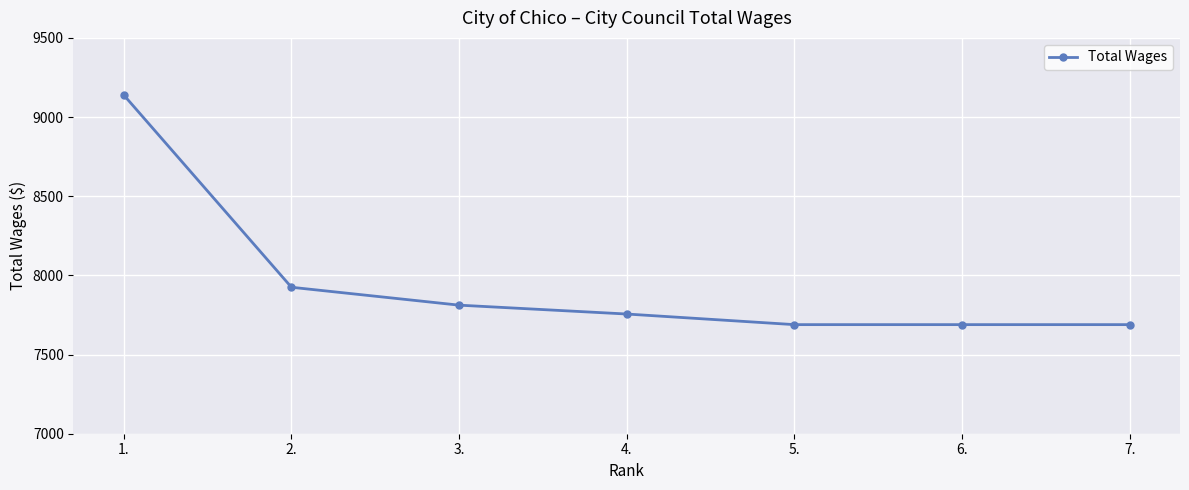

True or false: the data has more than 1 interior local peaks.

False